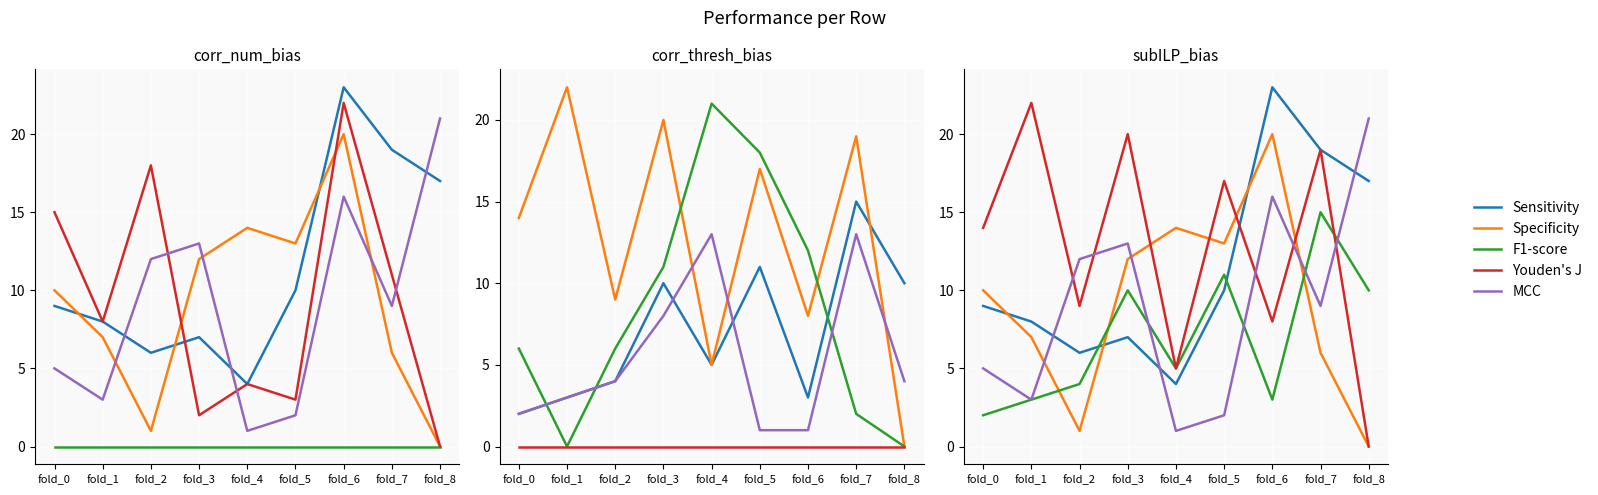

At how many categories does at least one series exceed 2?

9